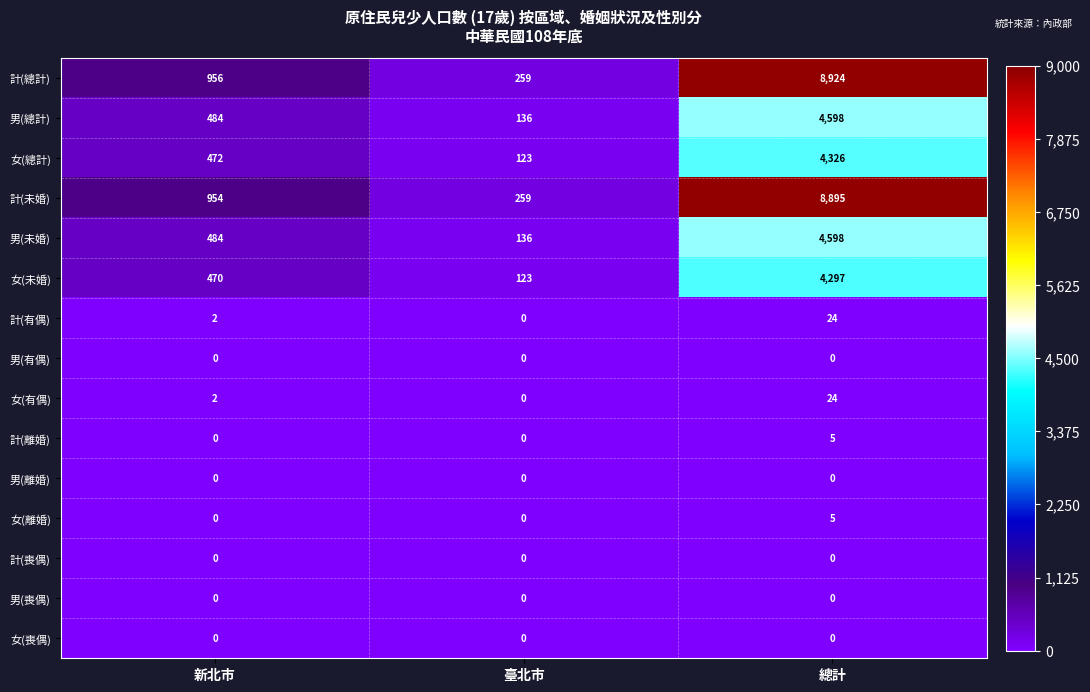

Which series changed the most between 新北市 and 總計?

計(總計)